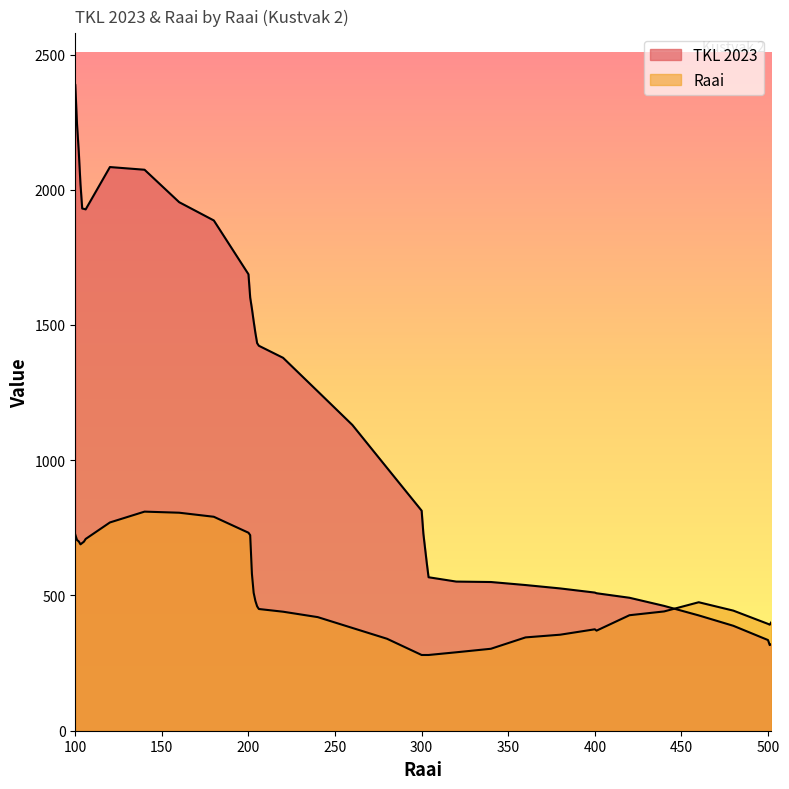

Reading left to right, what are all the values shown in this chart?

TKL 2023: 100=2387.3	101=2242.2	102=2142.5	103=2020.8	104=1930.6	105=1929.3	106=1927.4	120=2083.9	140=2074.0	160=1954.0	180=1886.5	200=1687.6	201=1601.5	202=1560.0	203=1514.0	204=1470.6	205=1433.0	206=1423.3	220=1378.7	240=1254.8	260=1130.5	280=971.8	300=813.6	301=728.4	302=673.0	303=618.2	304=567.4	320=551.4	340=549.8	360=538.6	380=526.1	400=510.8	401=508.3	420=491.6	440=461.5	460=426.3	480=387.9	500=335.2	501=316.6	502=320.9
Raai: 100=725.0	101=705.0	102=700.0	103=689.0	104=694.0	105=699.0	106=709.0	120=770.0	140=810.0	160=806.0	180=791.0	200=732.0	201=723.0	202=580.0	203=510.0	204=480.0	205=460.0	206=450.0	220=440.0	240=420.0	260=380.0	280=340.0	300=280.0	301=280.0	302=280.0	303=280.0	304=280.0	320=290.0	340=303.0	360=345.0	380=355.0	400=375.0	401=370.0	420=427.0	440=441.0	460=475.0	480=444.0	500=395.0	501=392.0	502=402.0